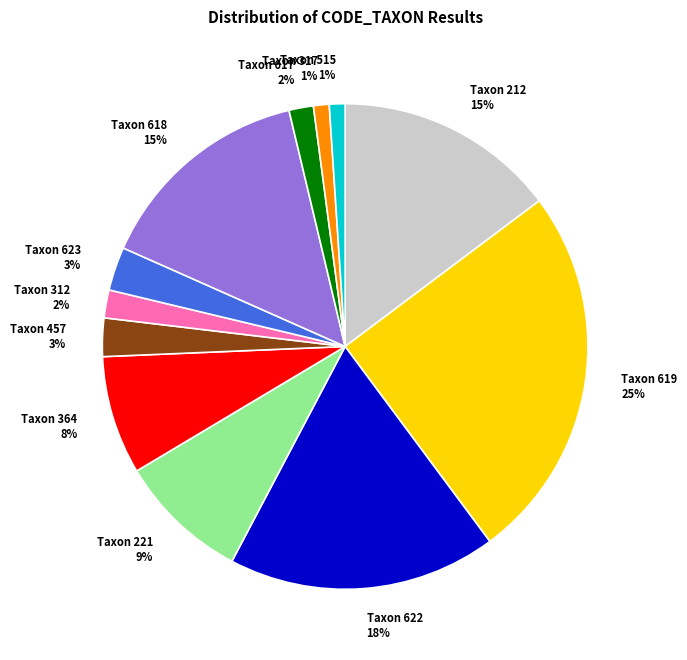

Is there any slice that represents more than half of the pie?

No